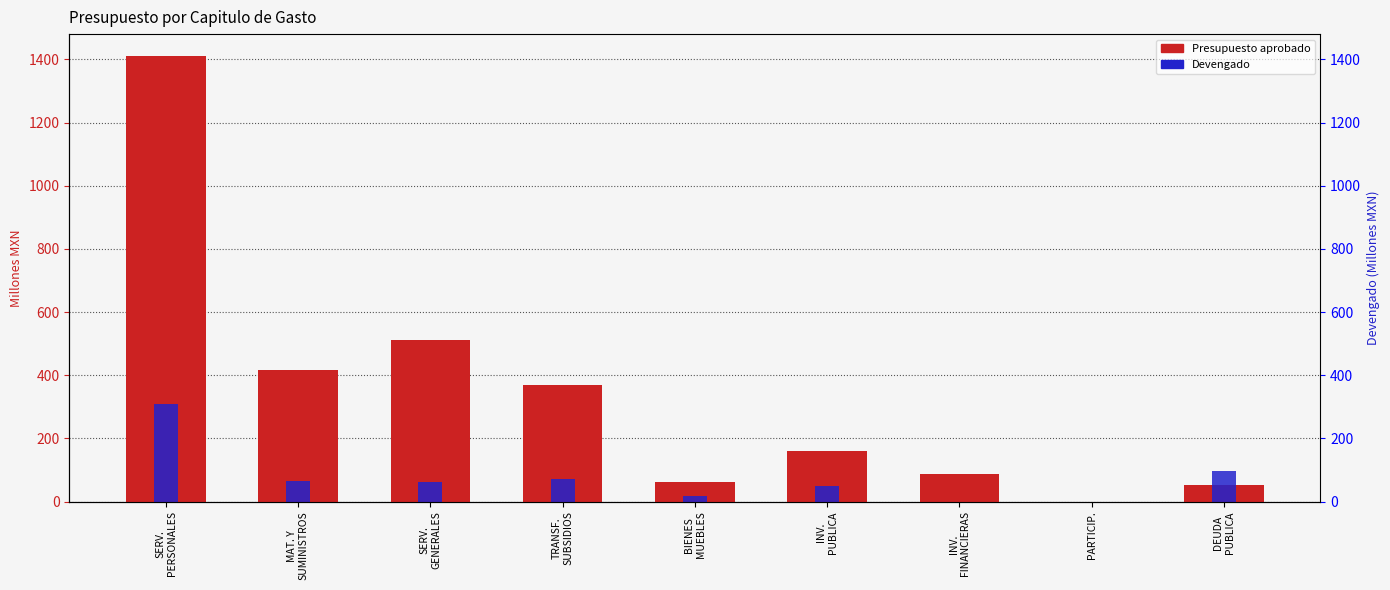

Is the value of Devengado at TRANSF.
SUBSIDIOS greater than the value of Presupuesto aprobado at INV.
FINANCIERAS?

No